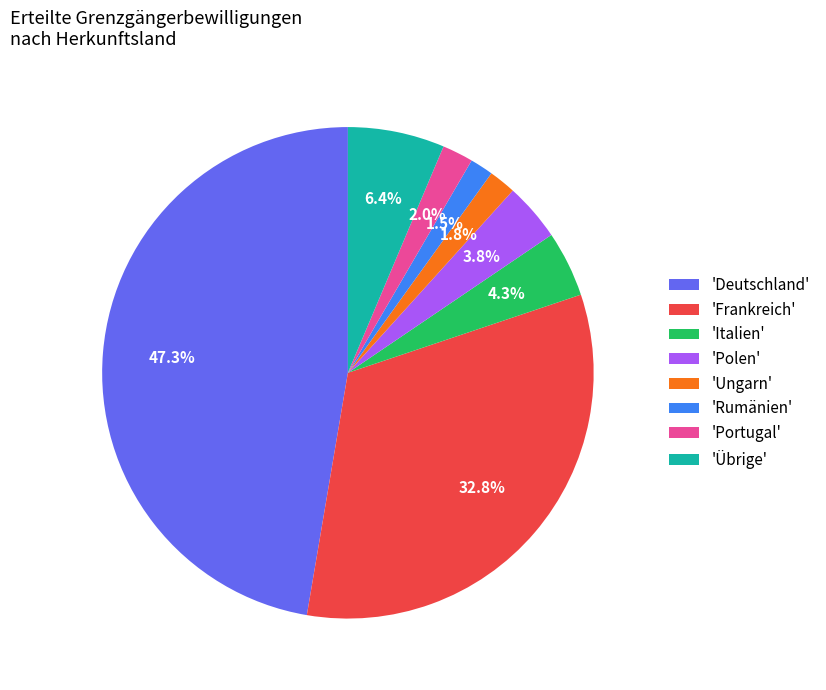

Is there any slice that represents more than half of the pie?

No